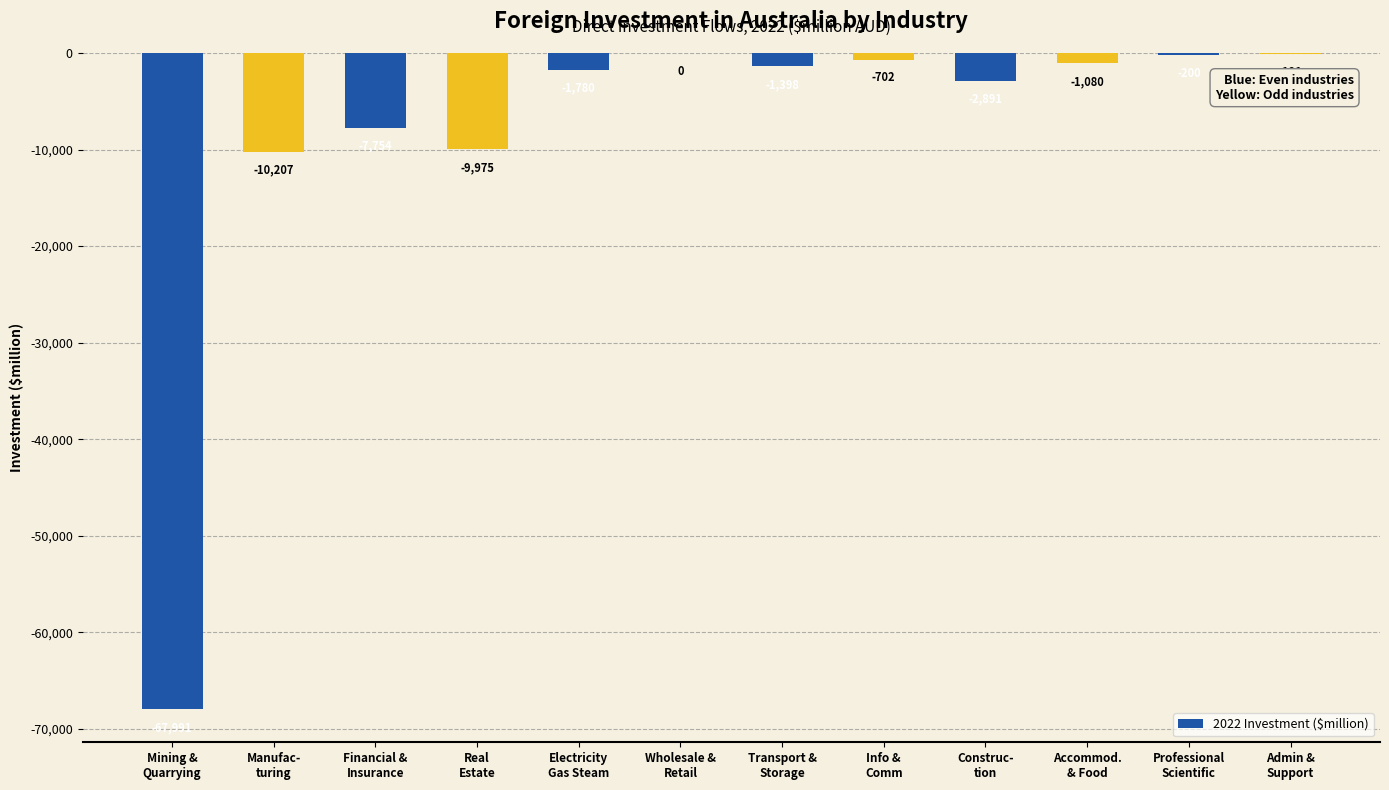

At which label does the data first exceed -1398?

Wholesale &
Retail